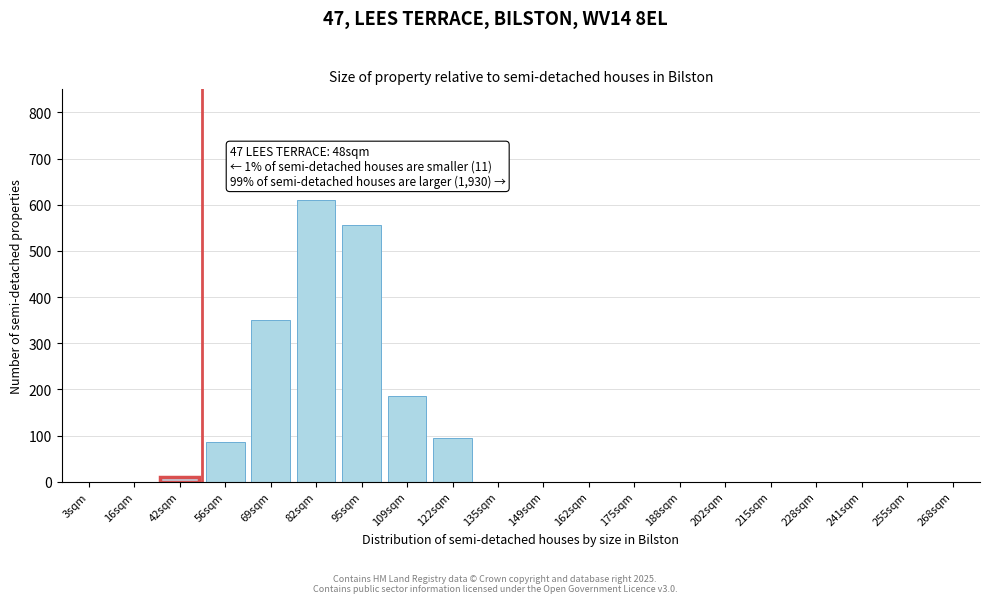

Reading right to left, extract all data points from this chart.

268sqm=0	255sqm=0	241sqm=0	228sqm=0	215sqm=0	202sqm=0	188sqm=0	175sqm=0	162sqm=0	149sqm=0	135sqm=0	122sqm=95	109sqm=185	95sqm=555	82sqm=610	69sqm=350	56sqm=85	42sqm=11	16sqm=0	3sqm=0